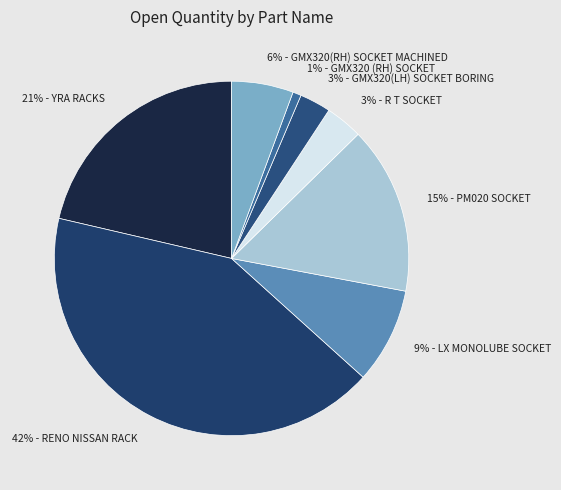

True or false: 3% - GMX320(LH) SOCKET BORING accounts for 17% of the total.

False